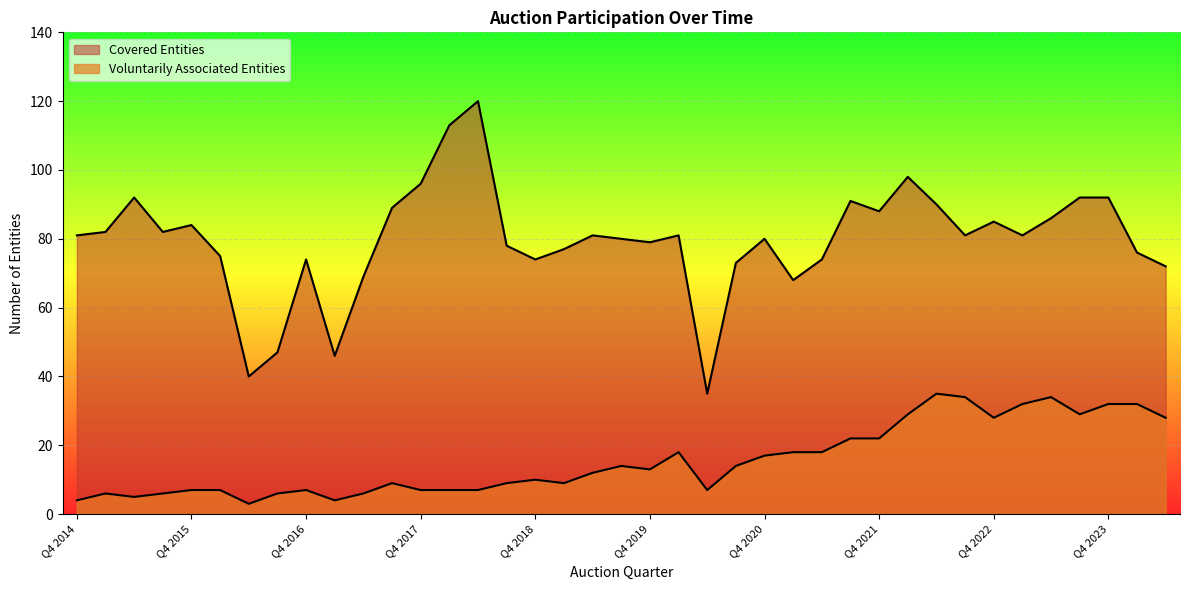

Between Q4 2019 and Q2 2018, which is larger?

Q2 2018